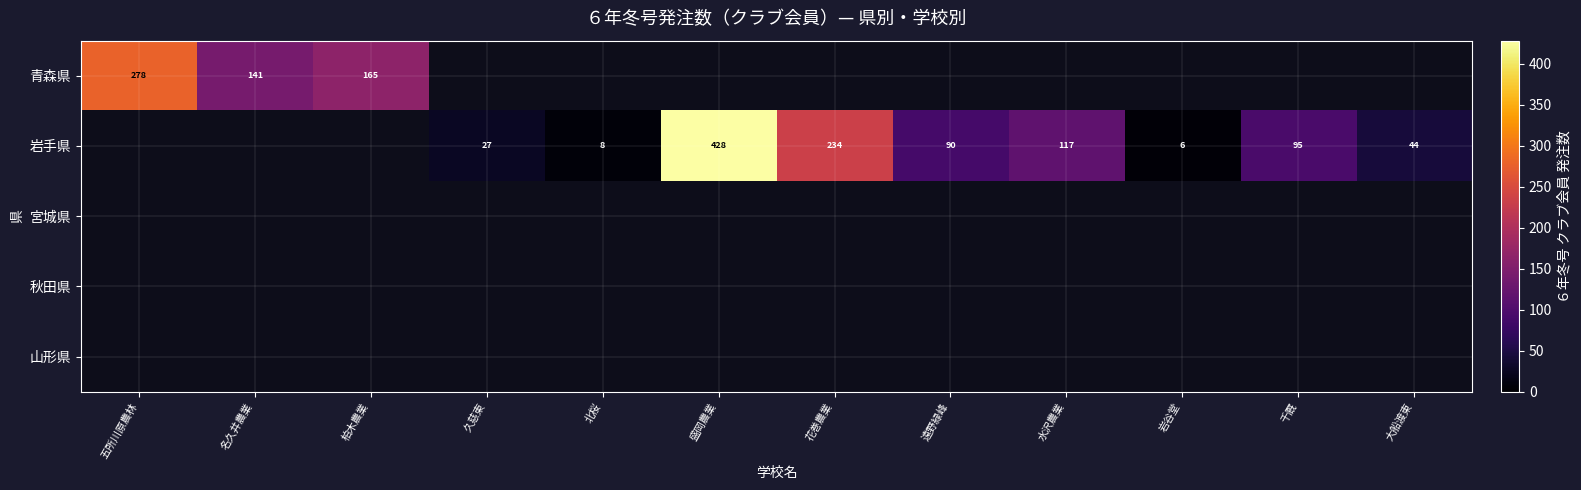

The value of 青森県 at 名久井農業 is 141. True or false?

True